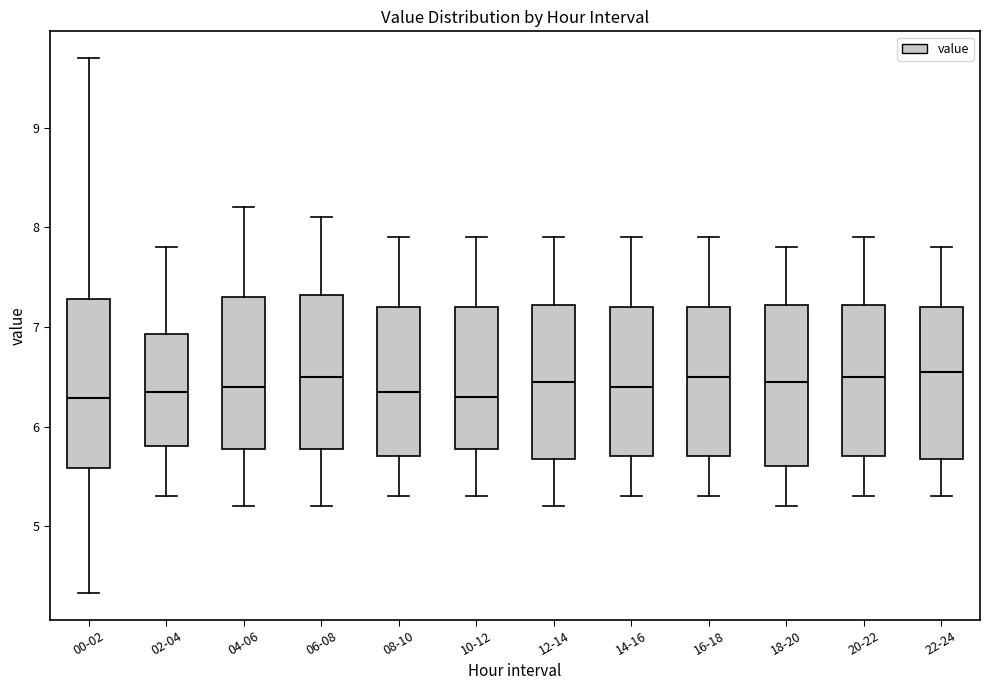

Where is the upper edge of the box for 00-02 on the y-axis? The values are not printed on the chart, so give them approximately, as read against the axis.

7.3